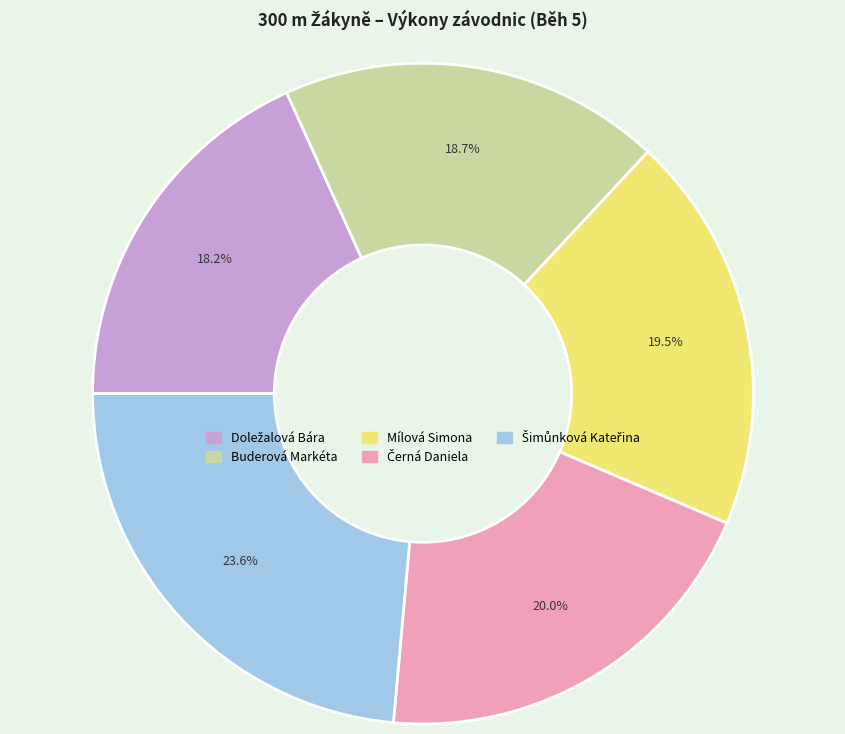

Is there a majority slice in this chart?

No